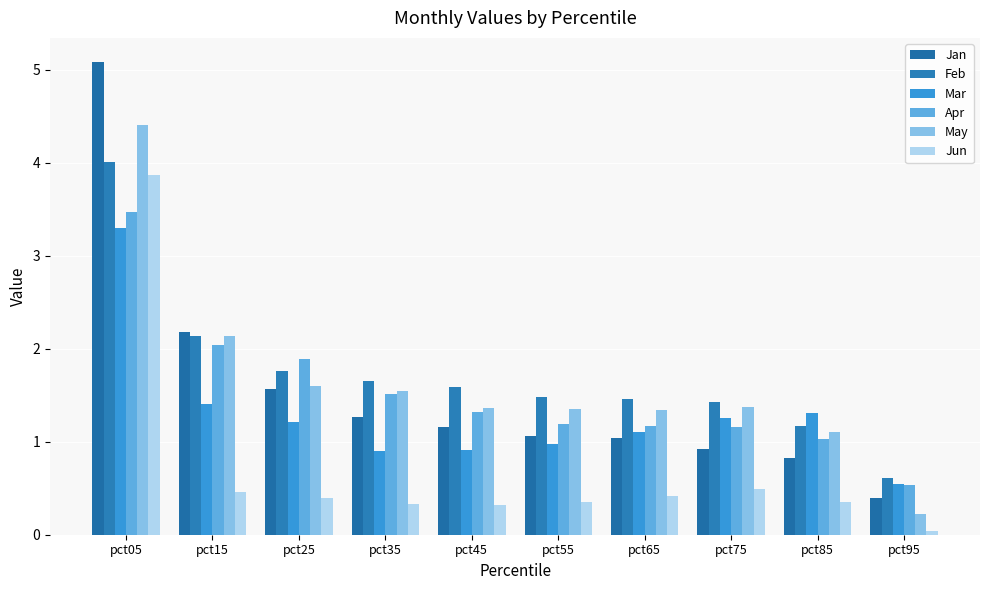

What is the spread (max minus min) of values at pct55?

1.1